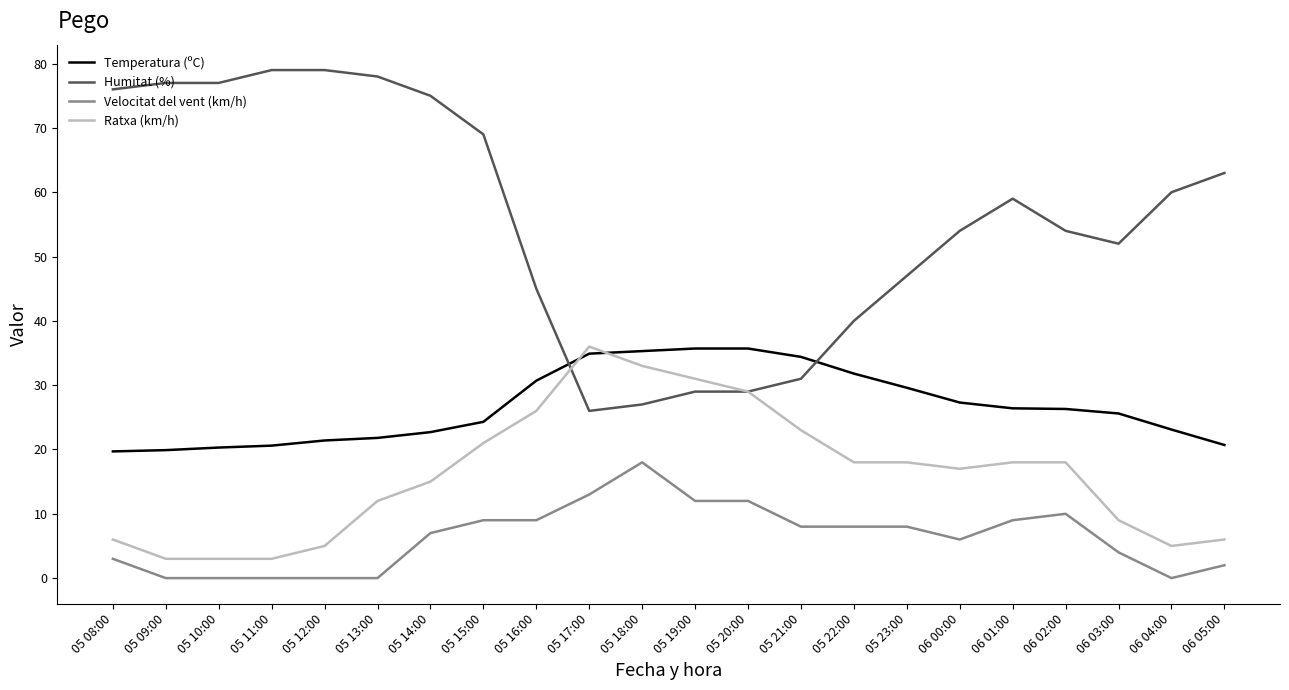

True or false: Velocitat del vent (km/h) and Temperatura (ºC) intersect in this chart.

False